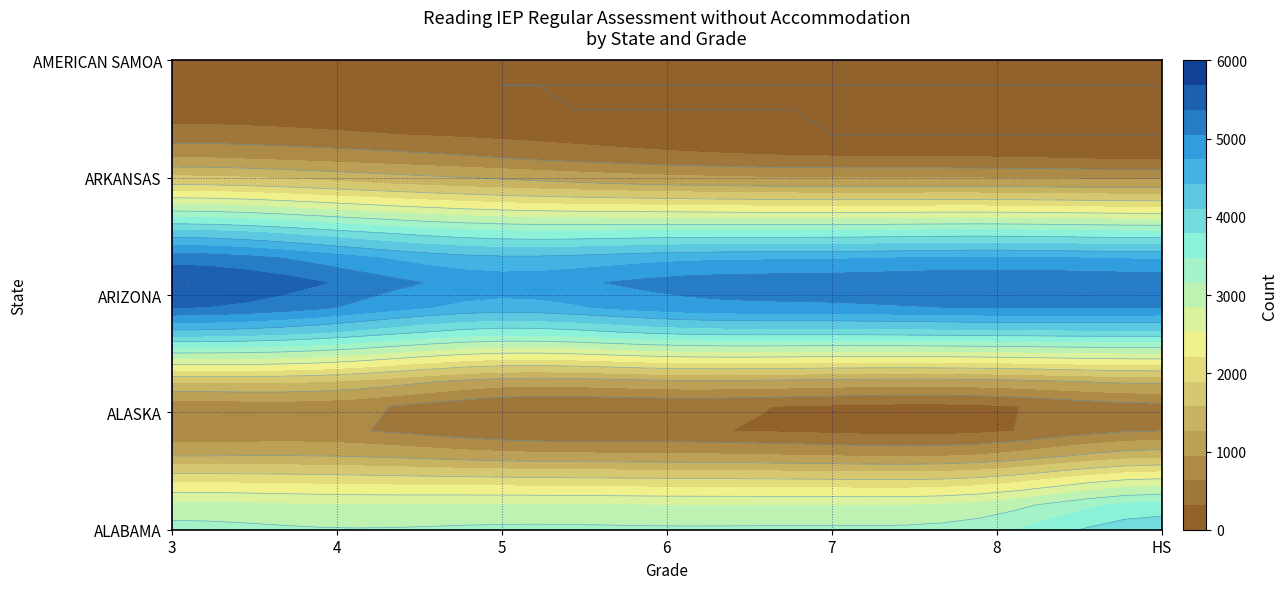

List the labels in order of ALASKA value, largest first.

4, 3, HS, 5, 6, 8, 7